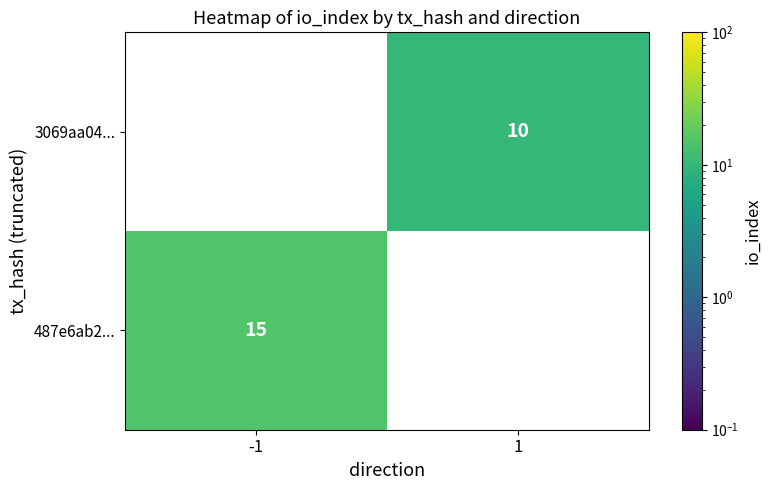

How many series are shown in this chart?

2